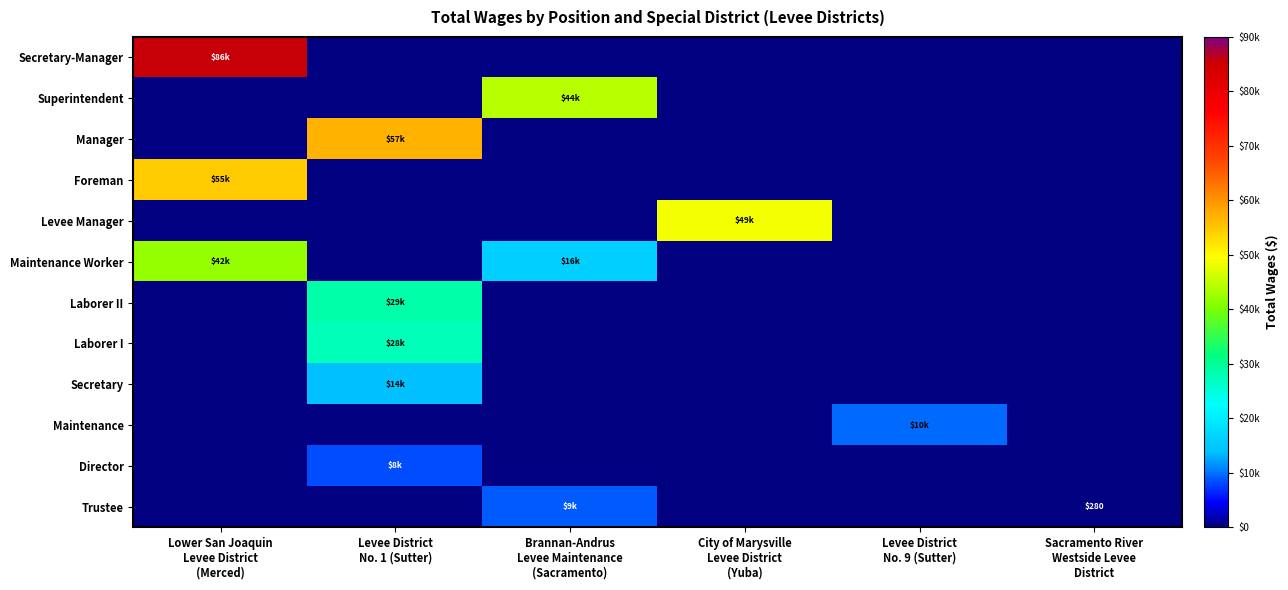

What is the total value across all series at Sacramento River
Westside Levee
District?

280